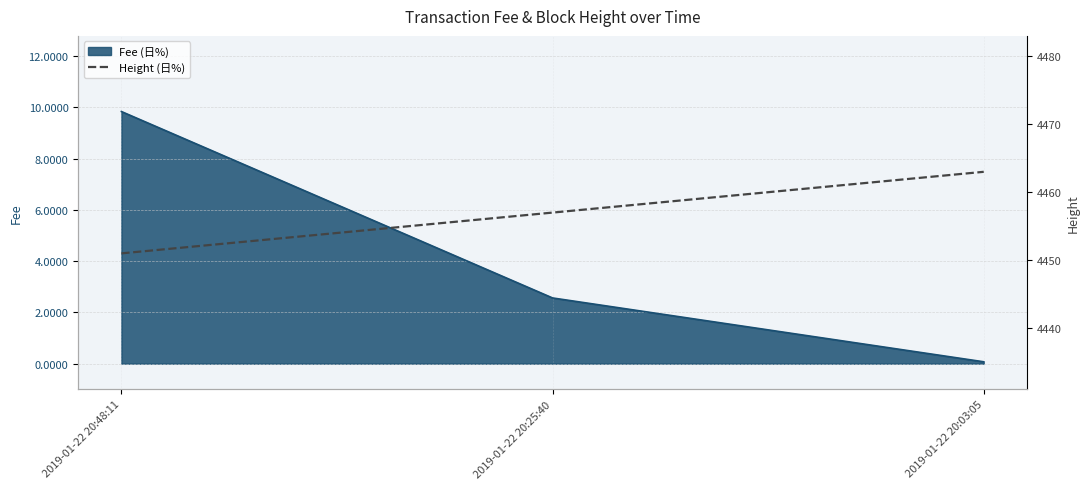

What position from the right is 2019-01-22 20:25:40?

2